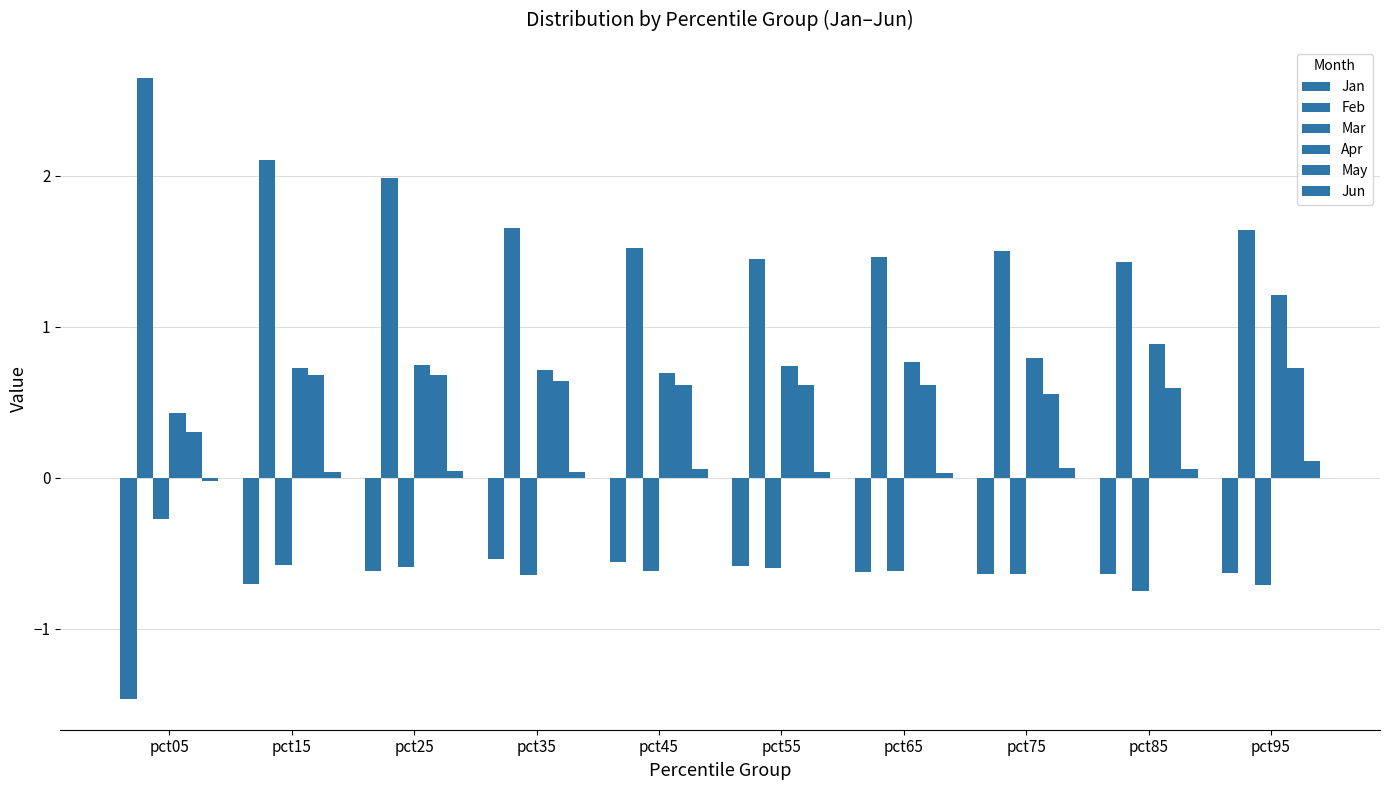

Is the value of May at pct75 greater than the value of Jun at pct35?

Yes